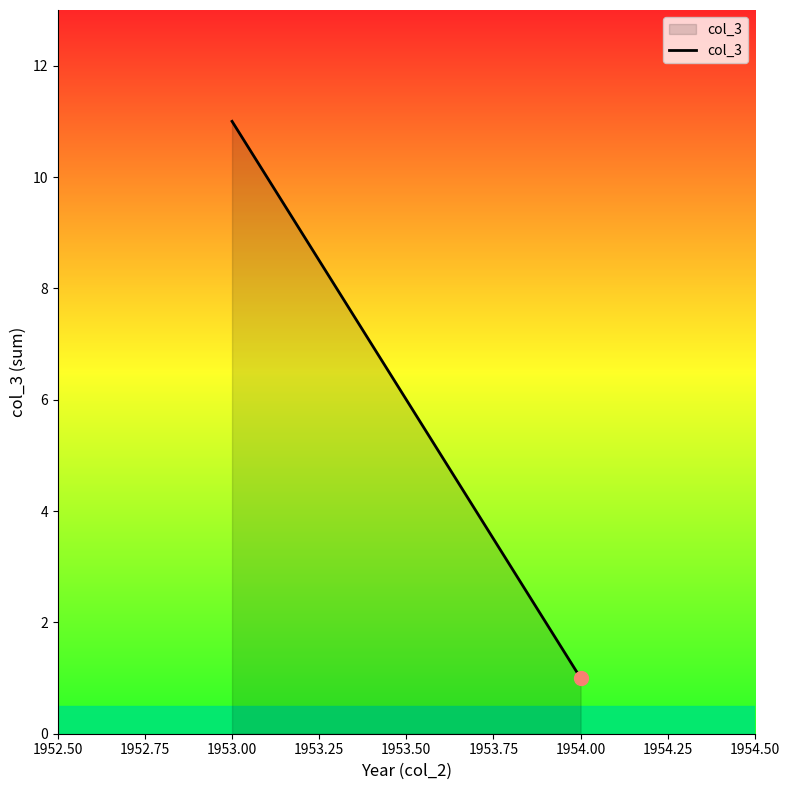

What is the value of the 1st point from the left?

11